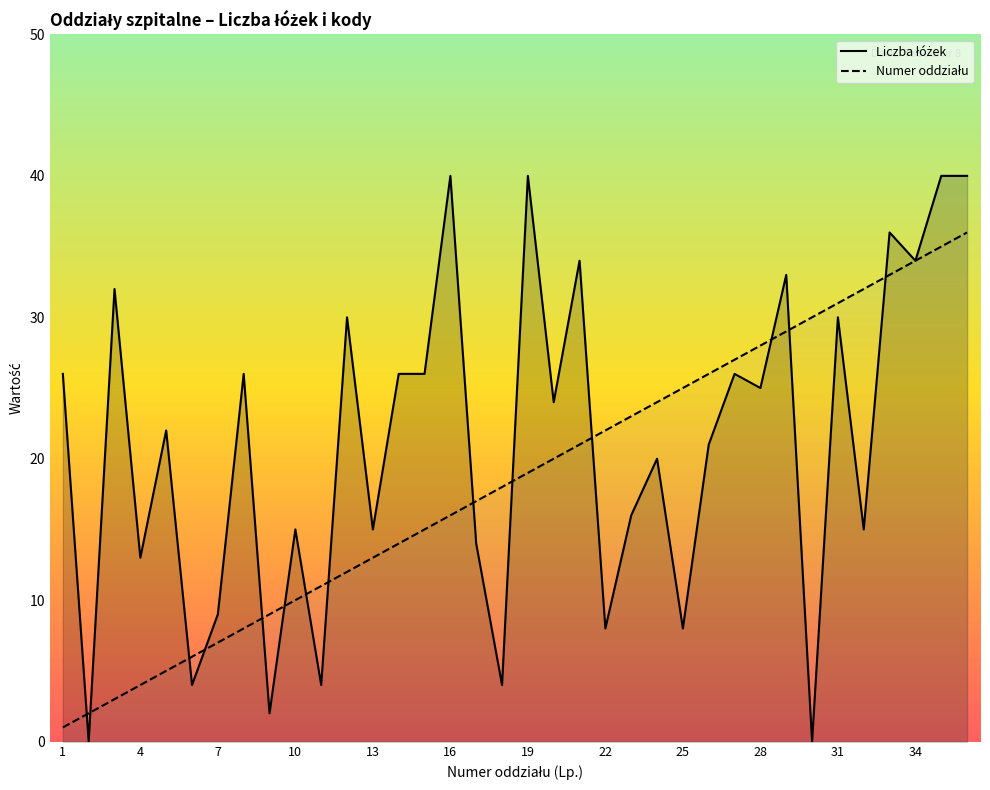

How many times do Numer oddziału and Liczba łóżek cross each other?

14